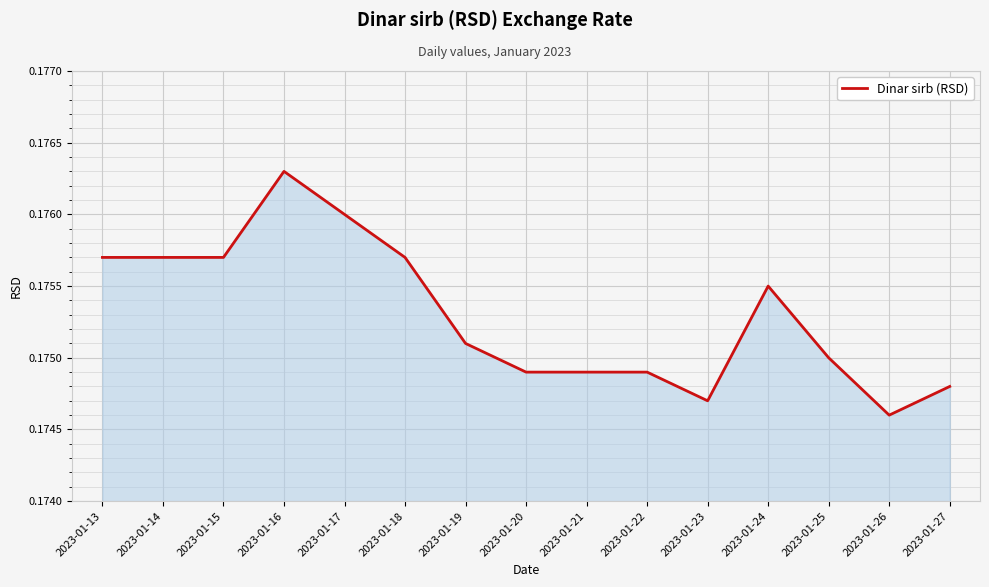

Is it true that the value at 2023-01-24 is 0.1?

False